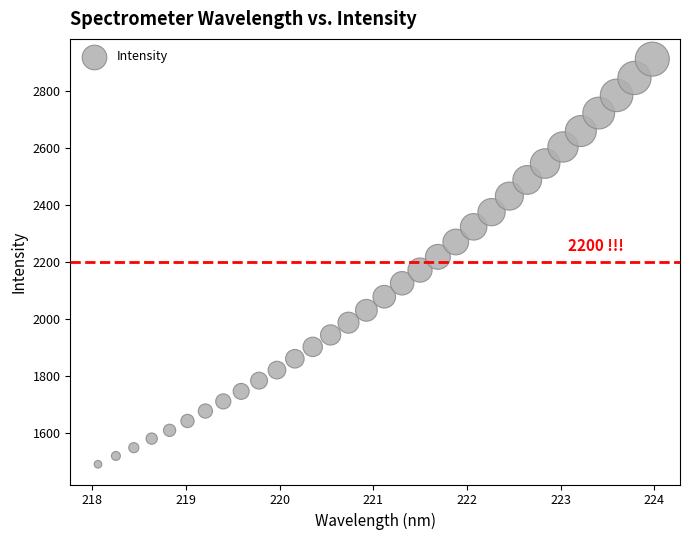

What is the range of Y values (max minus min)?

1424.6